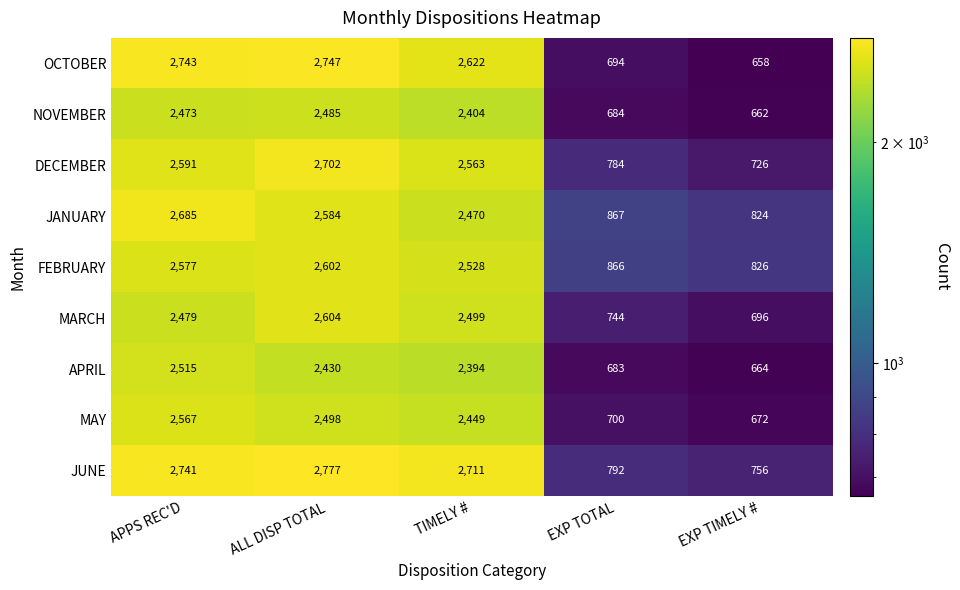

What is the sum of the MARCH values at TIMELY # and APPS REC'D?

4978